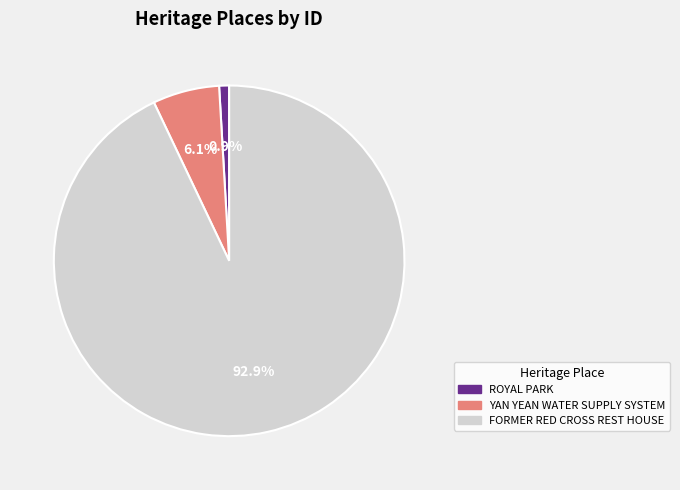

Is YAN YEAN WATER SUPPLY SYSTEM the majority of the pie?

No